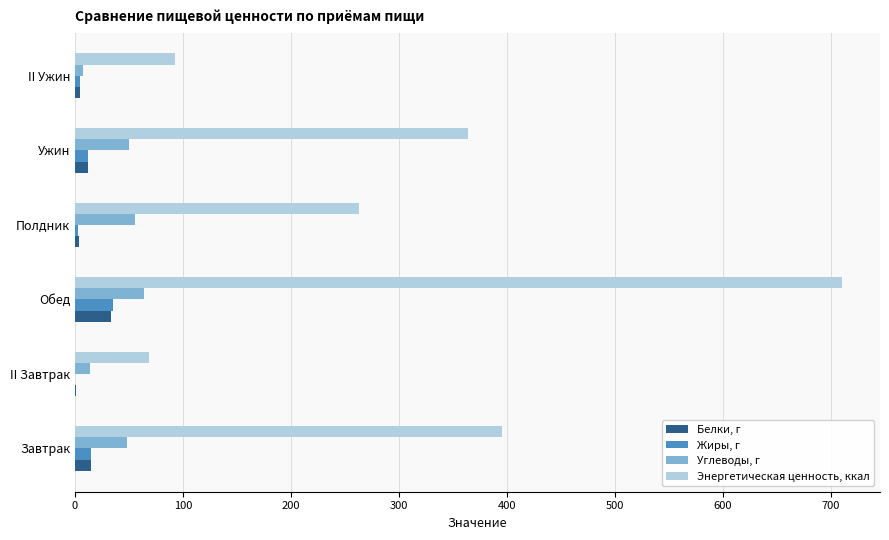

Is it true that Энергетическая ценность, ккал equals 345.0 at Полдник?

False